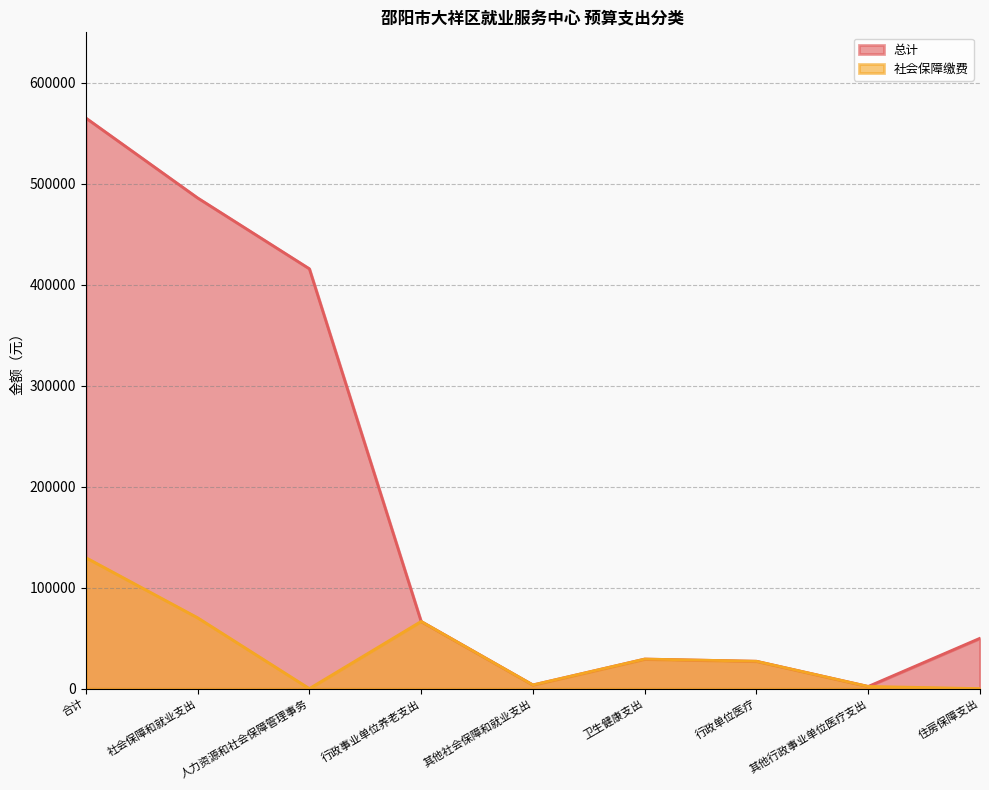

What is the average value of the 总计 series?

182892.7